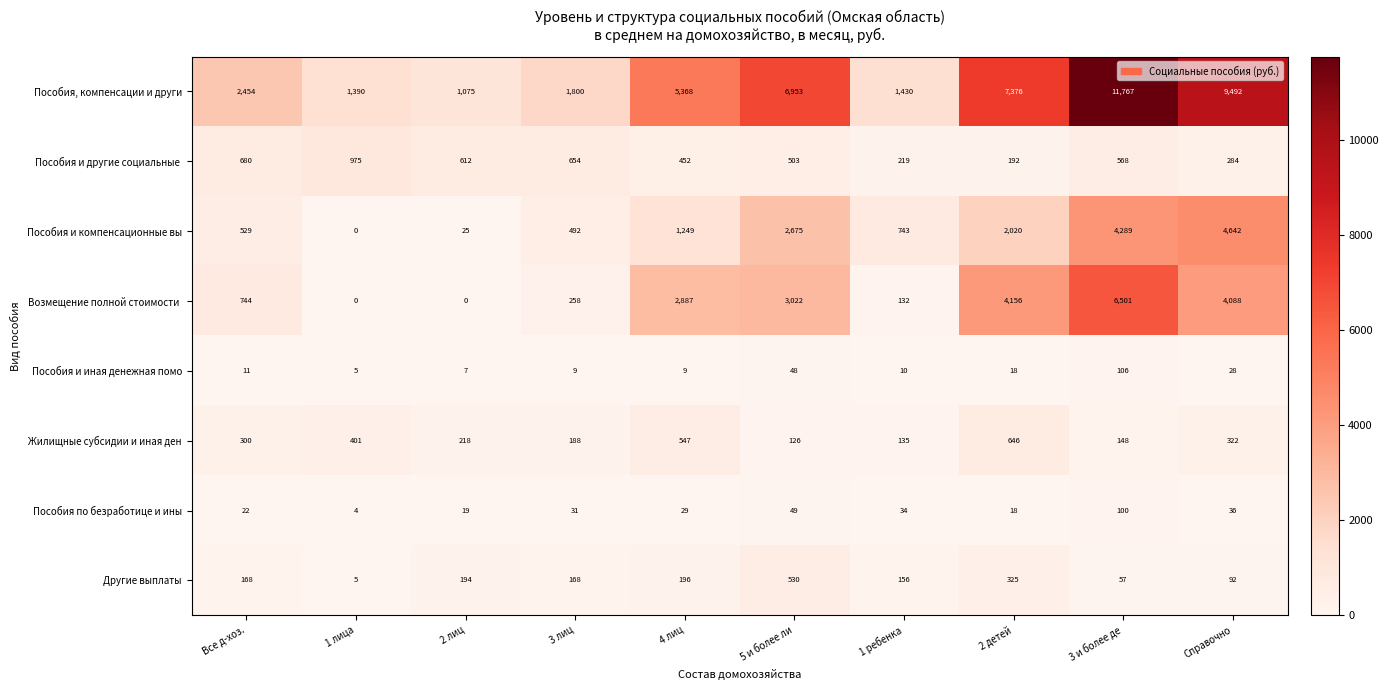

What is the sum of the Пособия и компенсационные вы values at 2 детей and 1 лица?

2020